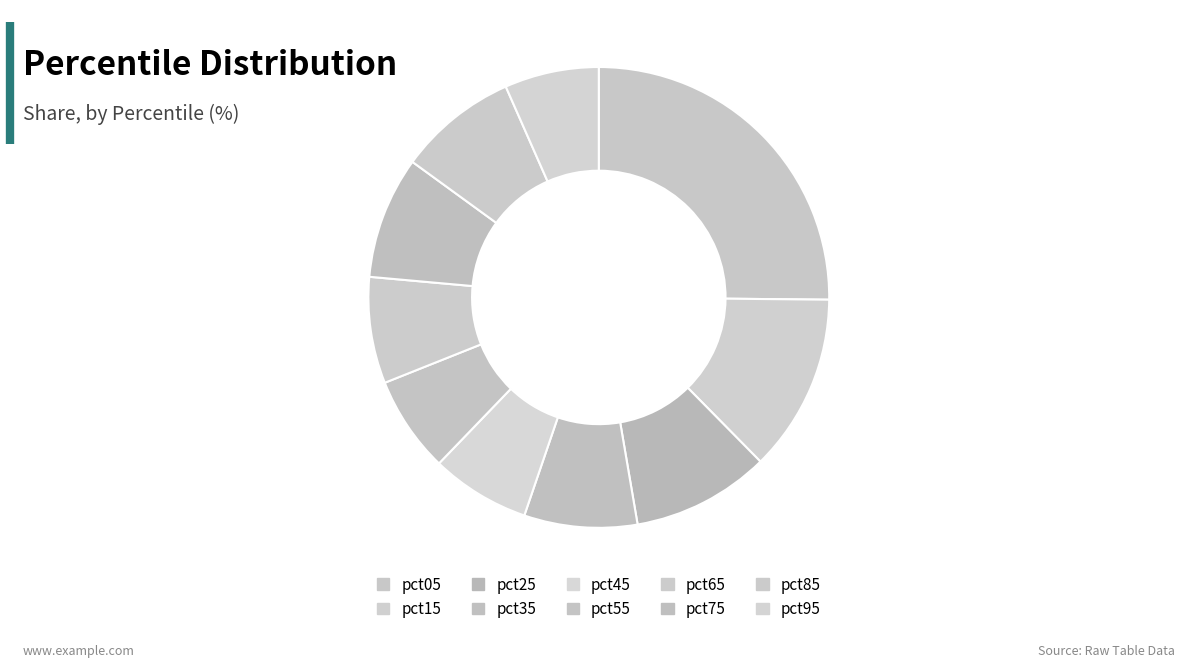

What is the smallest slice in the pie chart?

pct95